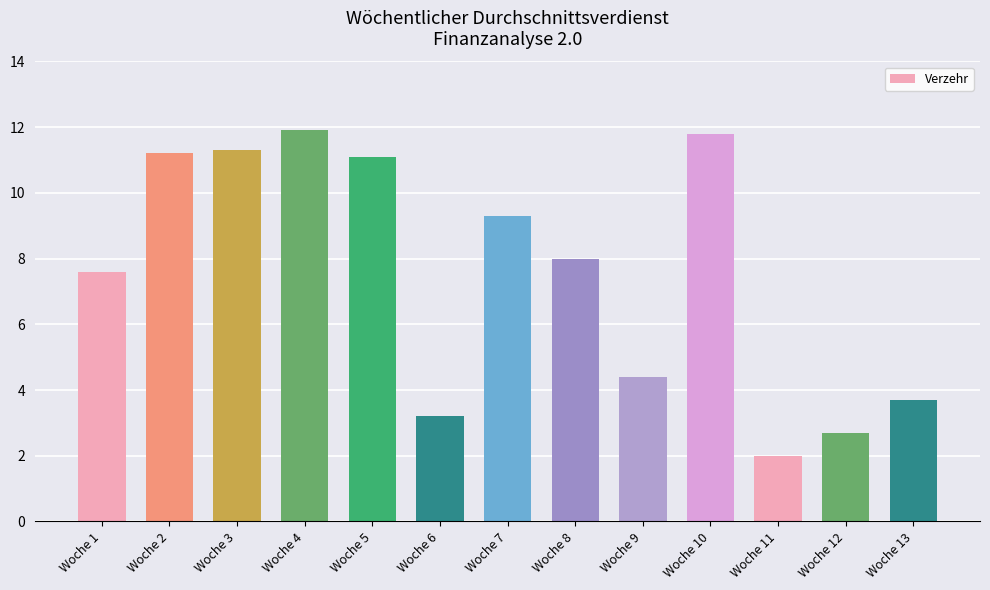

The value at Woche 1 is 7.6. True or false?

True